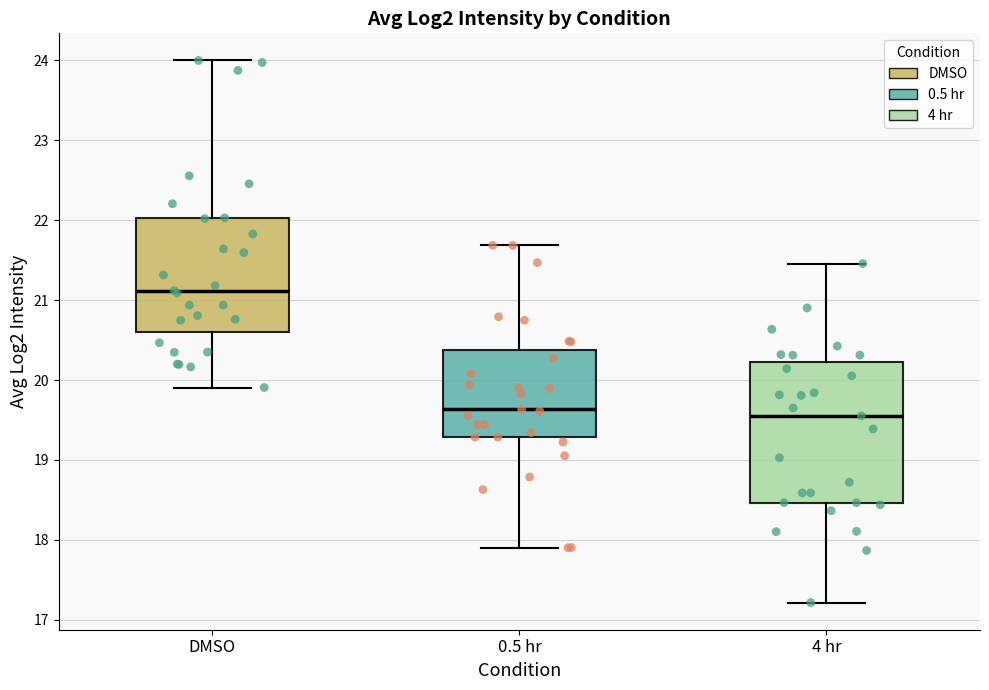

Where is the lower edge of the box for DMSO on the y-axis? The values are not printed on the chart, so give them approximately, as read against the axis.

20.6